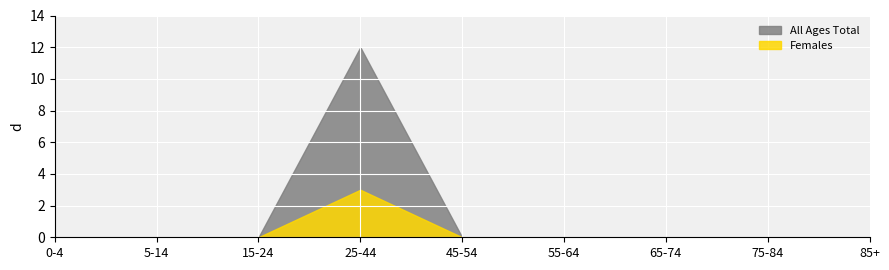

List the series in order of their peak value, lowest first.

Females, All Ages Total